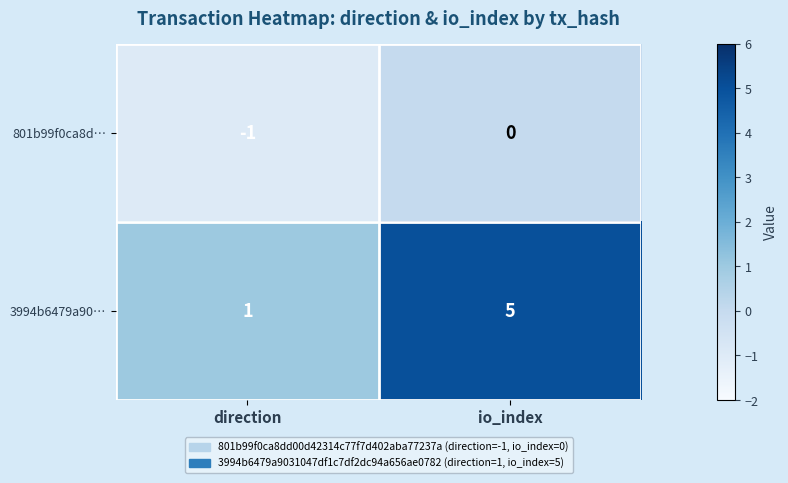

What is the sum of the 3994b6479a90… values at io_index and direction?

6